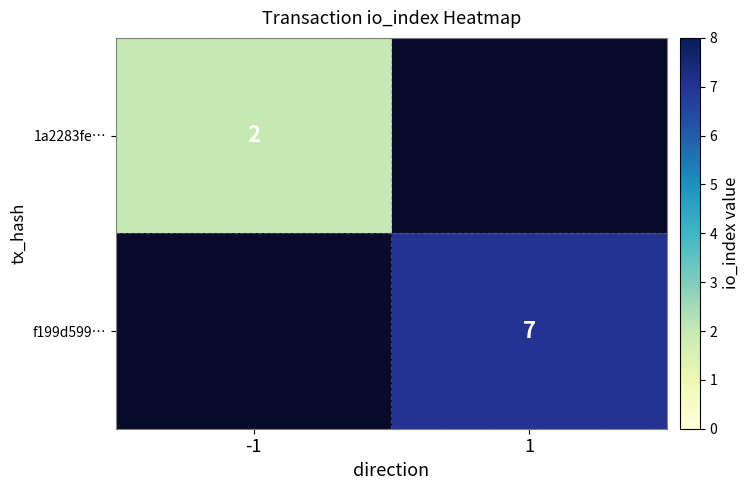

The value of f199d599… at 1 is 11. True or false?

False